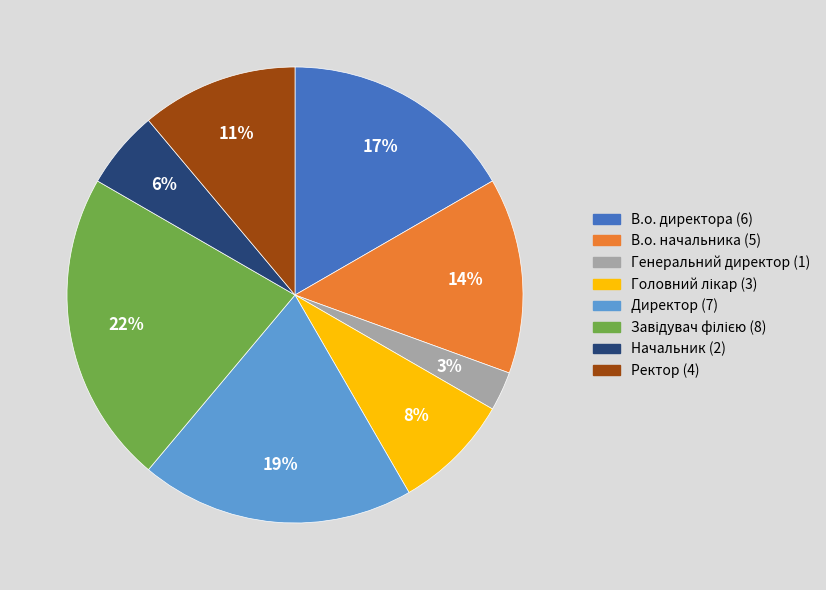

To the nearest percent, what is the difference between the largest and smallest slice percentages?

19%